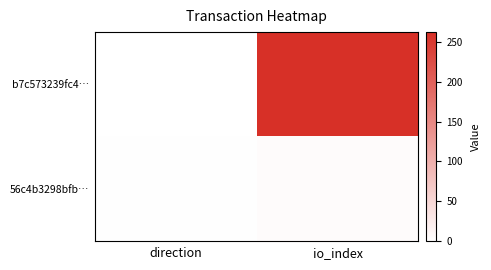

Reading left to right, list all the values displayed in this chart.

b7c573239fc4…: direction=-1	io_index=263
56c4b3298bfb…: direction=1	io_index=4